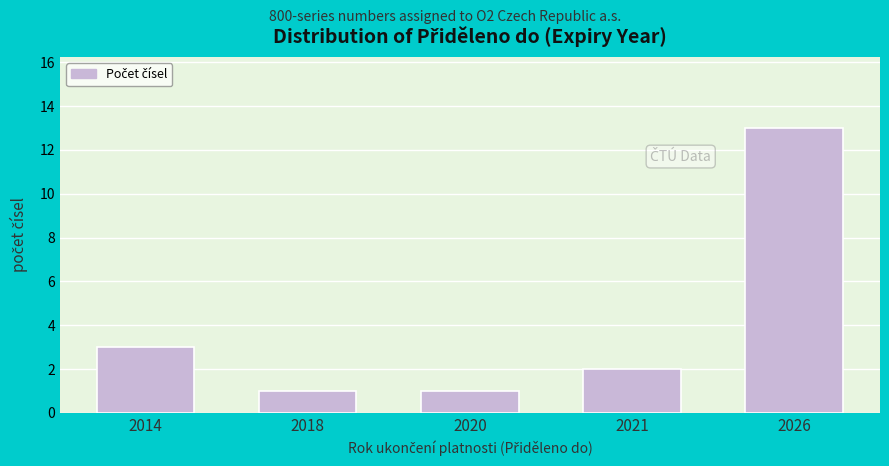

Reading left to right, list all the values displayed in this chart.

3	1	1	2	13